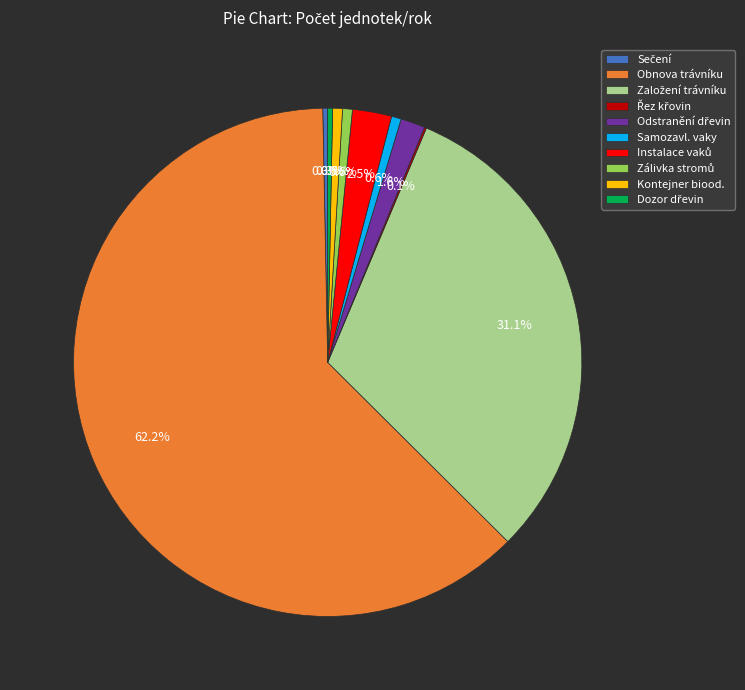

Which category has the biggest portion of the pie?

Obnova trávníku